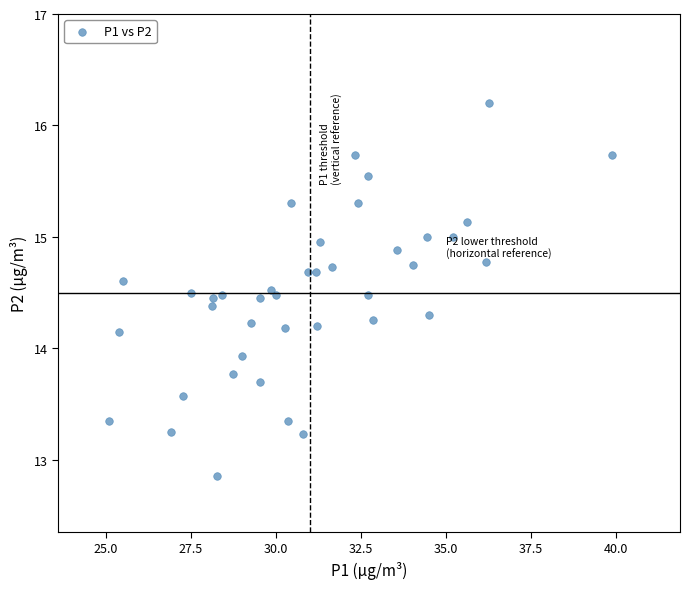

What Y value in the scatter plot is closest to 14?

13.9